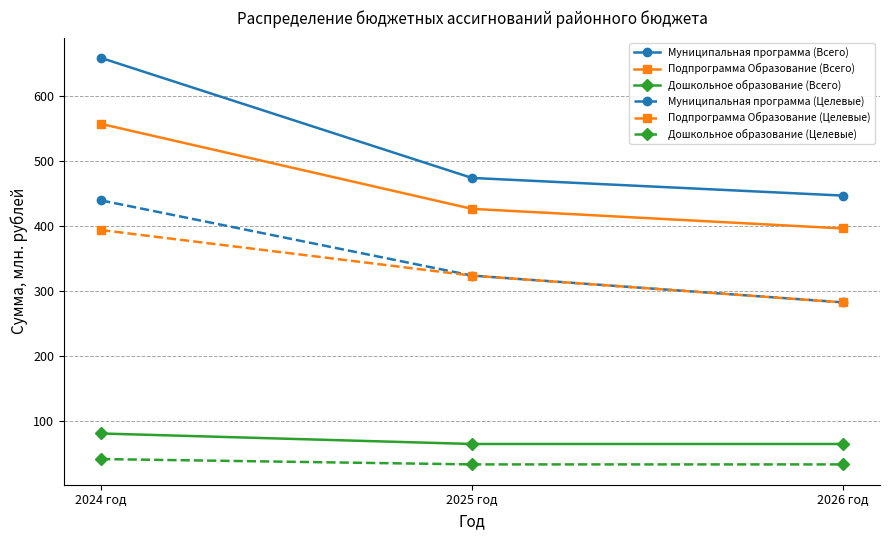

Read the Подпрограмма Образование (Всего) value at 2024 год.

557.4